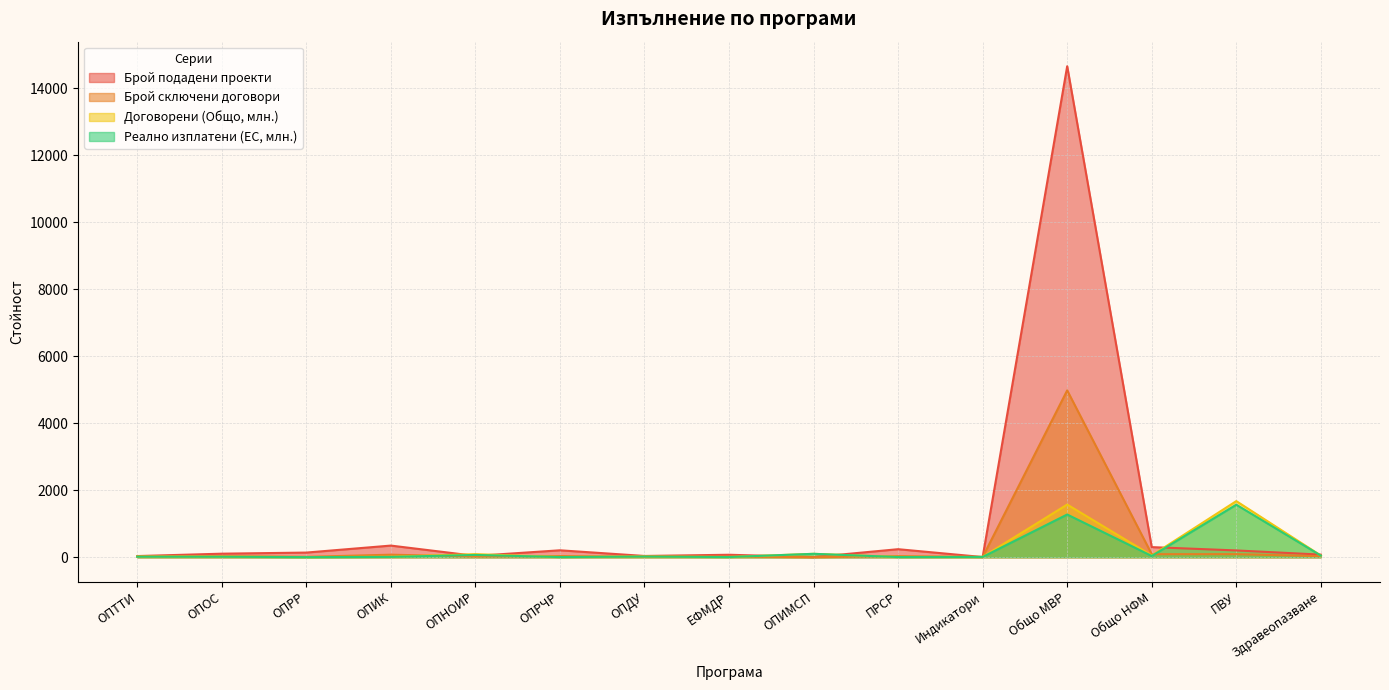

What position from the left is ОПТТИ?

1